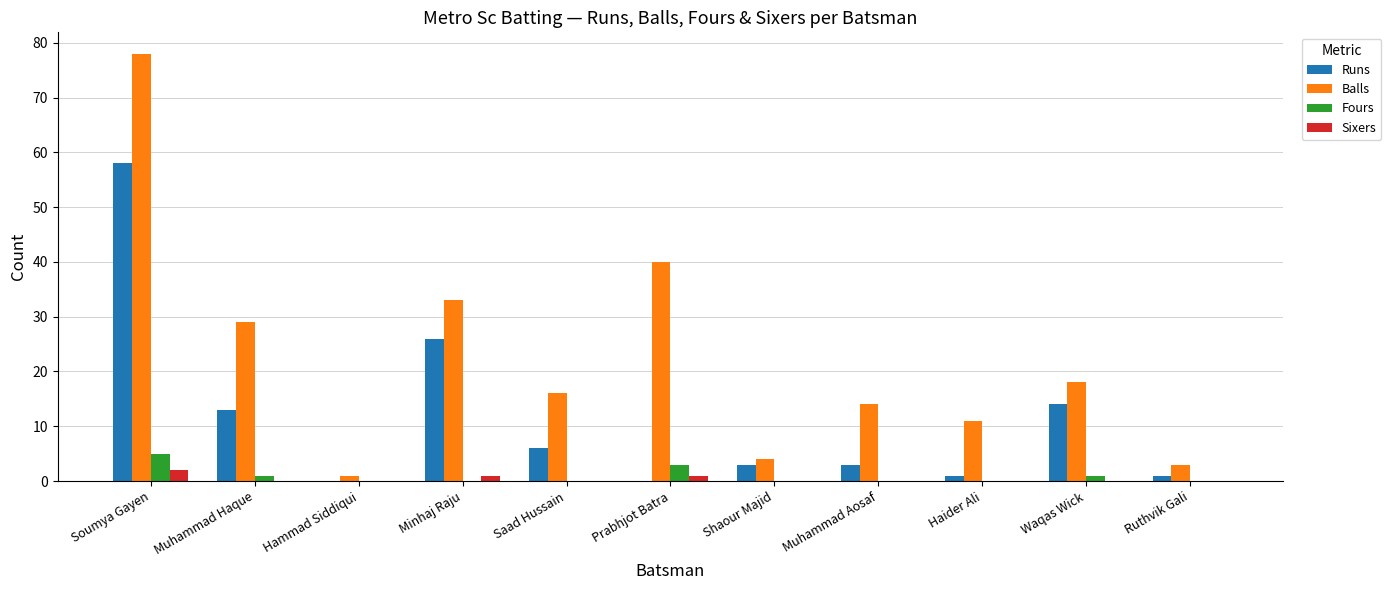

The value of Balls at Muhammad Haque is 46. True or false?

False